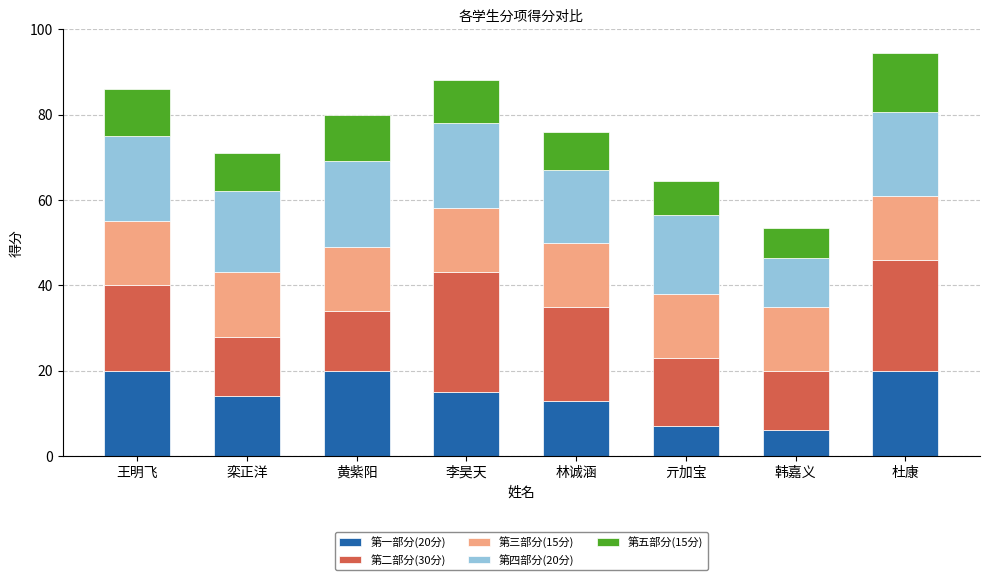

What is the difference between the second highest and minimum values in the 第一部分(20分) series?

14.0